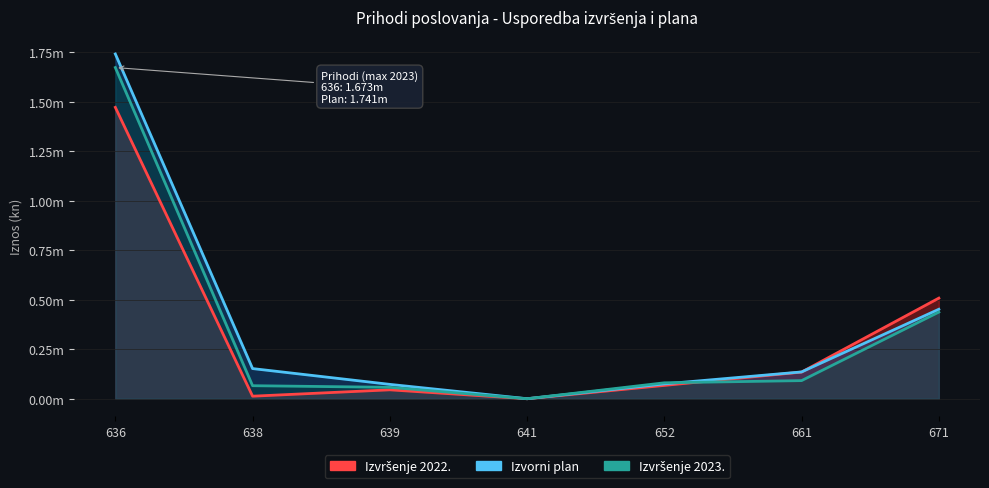

Reading right to left, transcribe all the data shown in this chart.

Izvršenje 2022.: 508227.4	134722.2	67405.9	1.5	45040.9	12907.0	1471740.1
Izvorni plan: 451950.7	135412.0	75064.9	100.0	72555.1	152368.1	1741460.4
Izvršenje 2023.: 437512.0	91554.6	80467.2	74.3	57665.3	65854.1	1672767.4